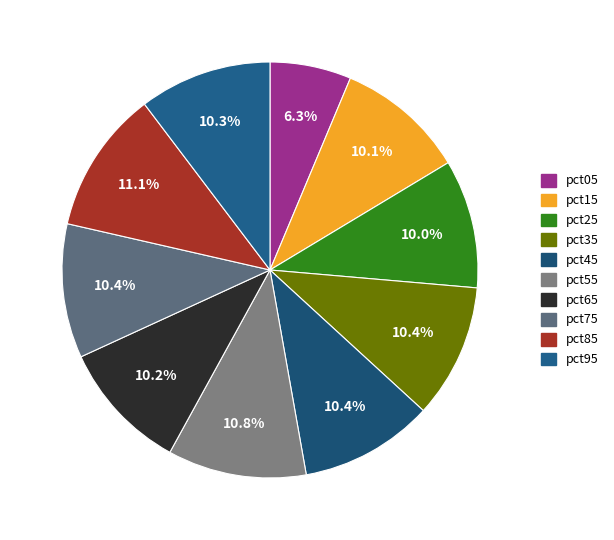

The pct75 slice represents 21% of the pie. True or false?

False